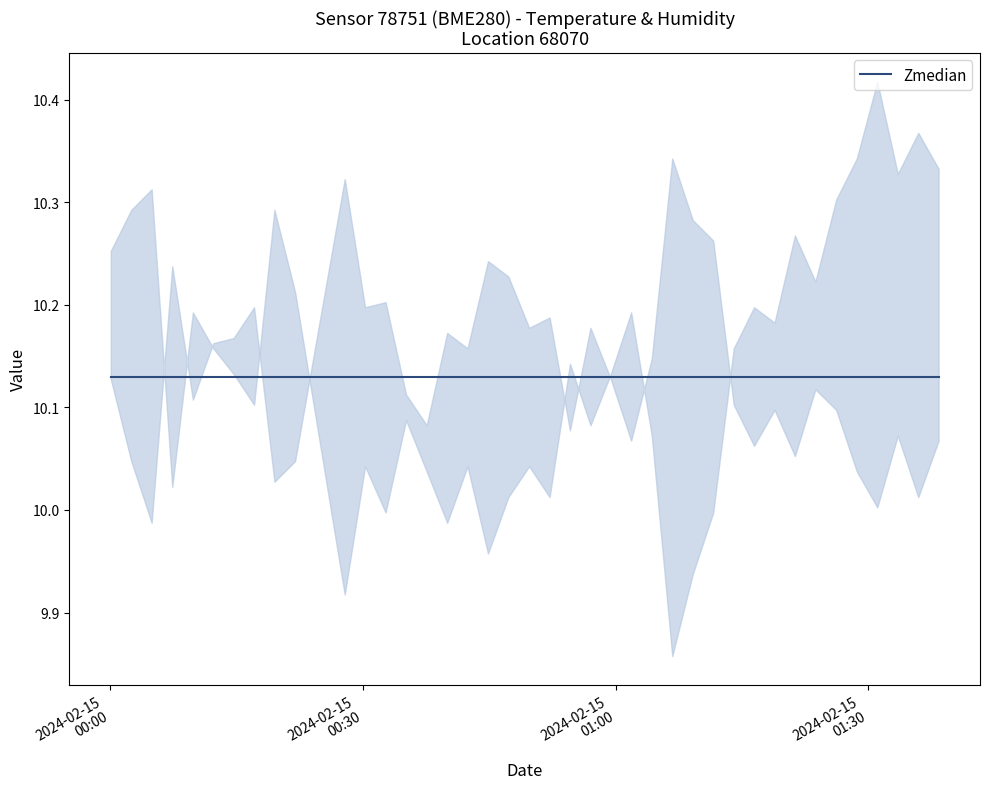

What is the average value of the temperature series?

10.1